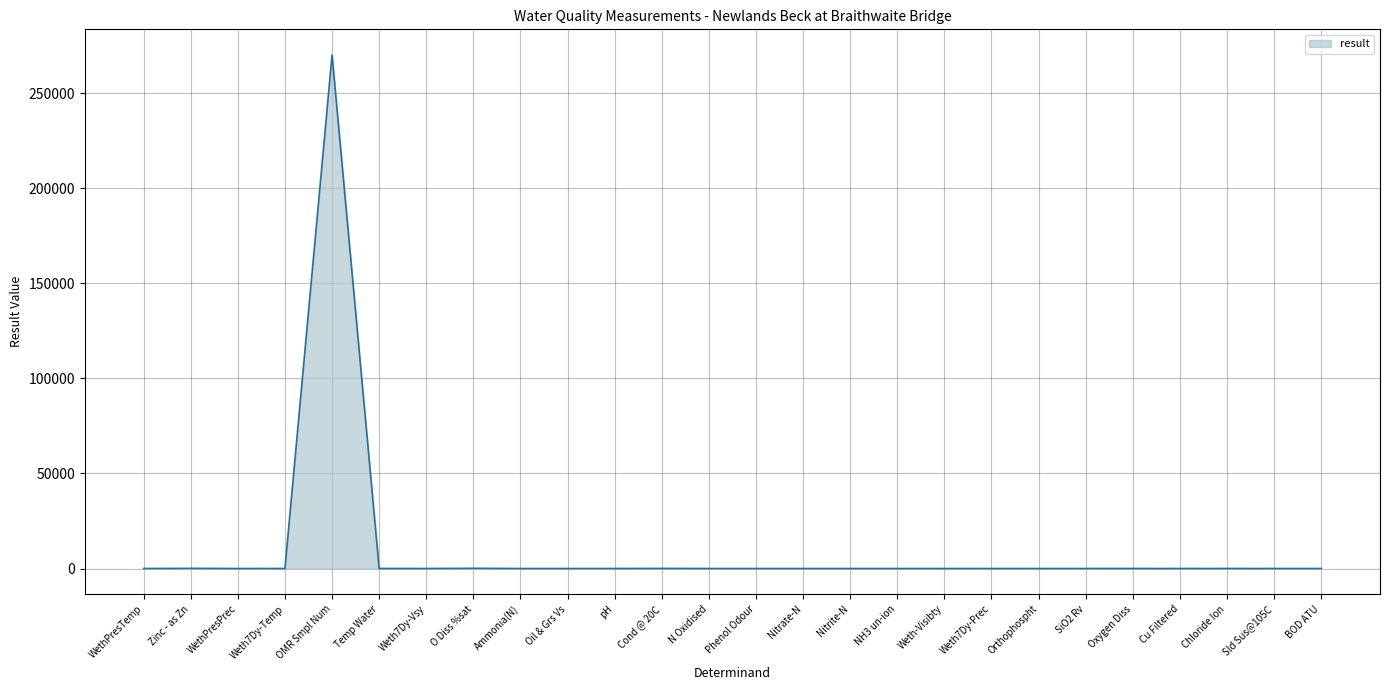

What is the maximum value shown in the chart?

270166.0